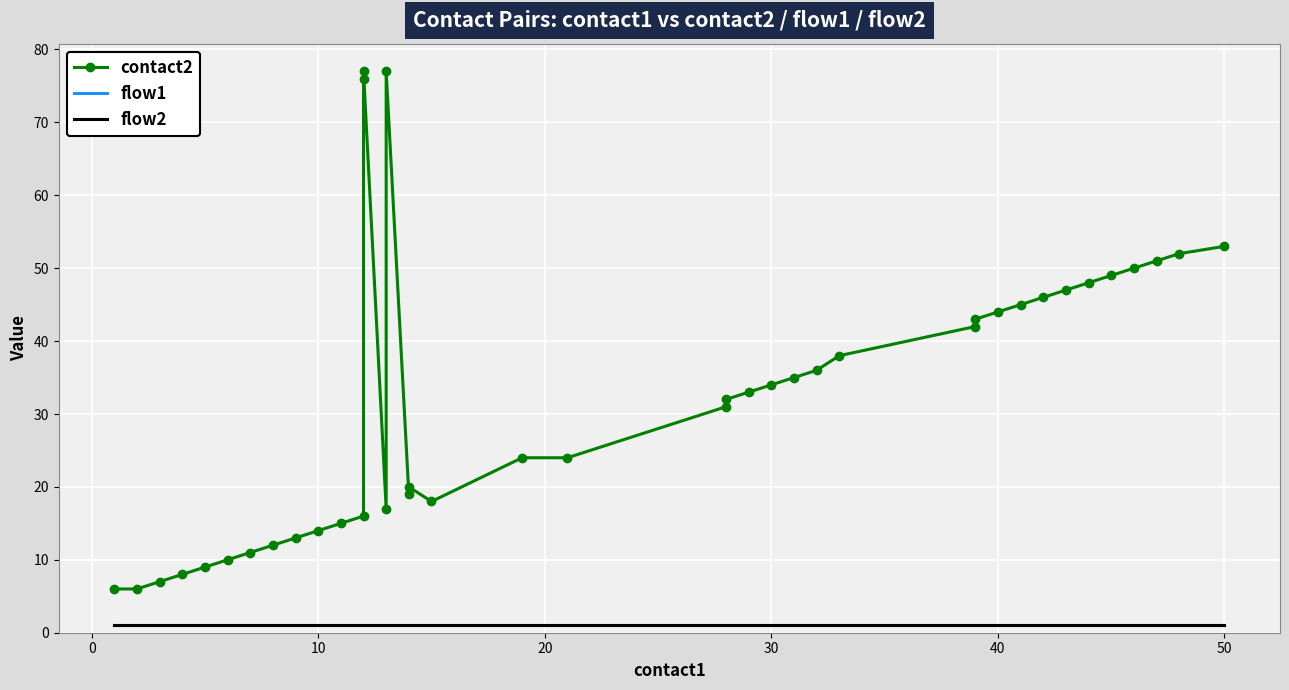

True or false: flow2 and contact2 intersect in this chart.

False